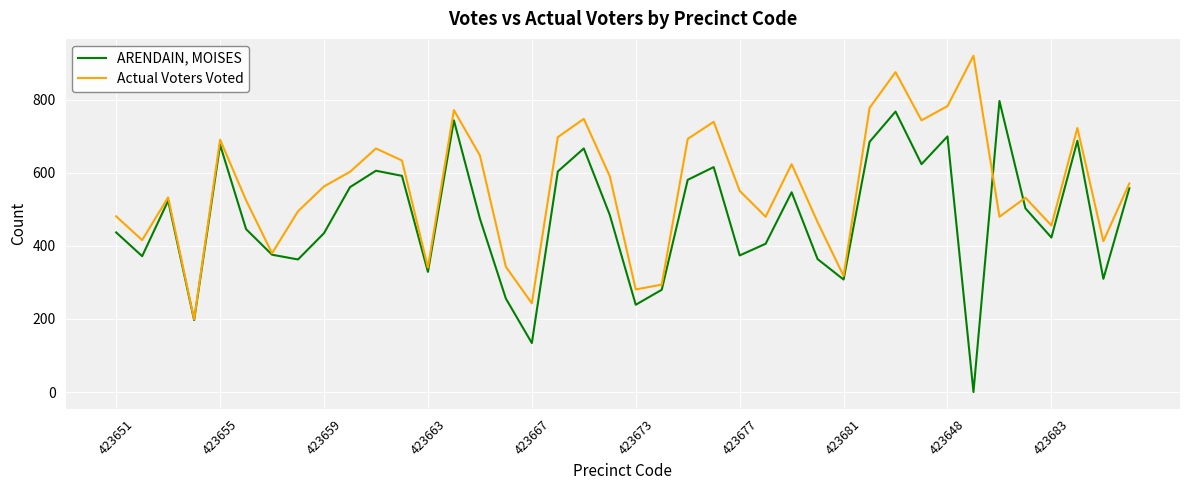

What is the maximum value shown in the chart?

921